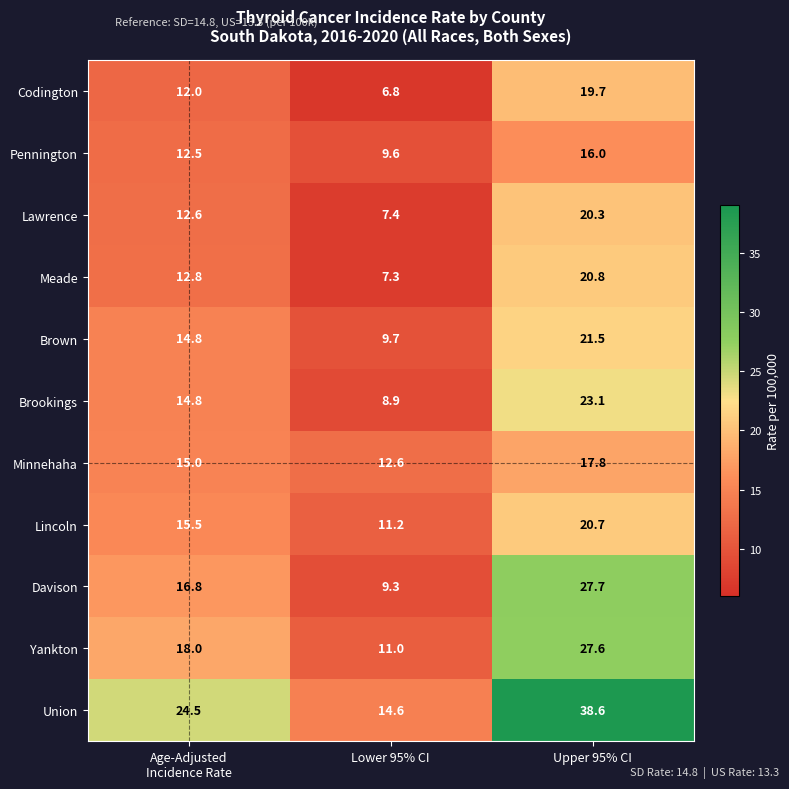

At how many categories does at least one series exceed 29?

1